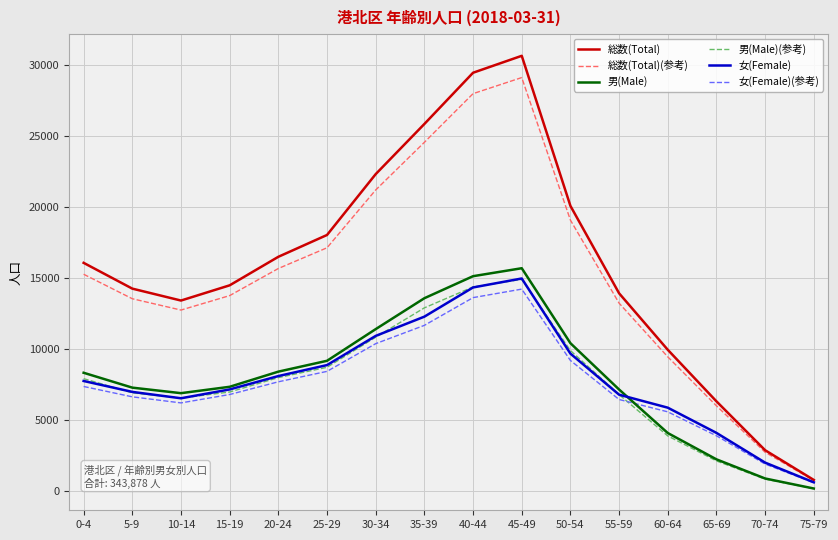

What is the highest value of the 女(Female) series?

14959.0